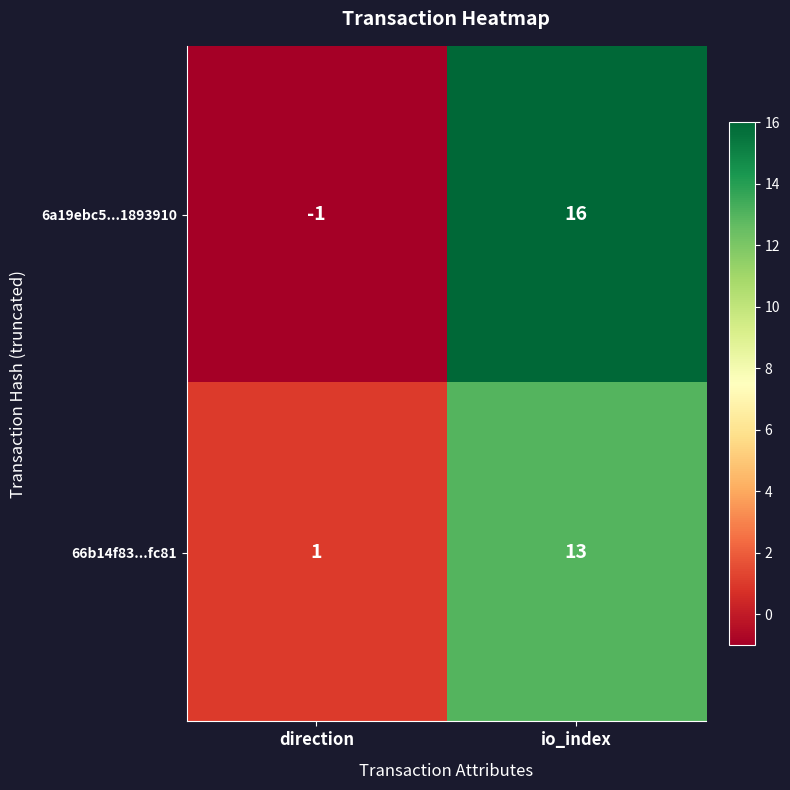

Reading left to right, list all the values displayed in this chart.

6a19ebc5...1893910: direction=-1	io_index=16
66b14f83...fc81: direction=1	io_index=13